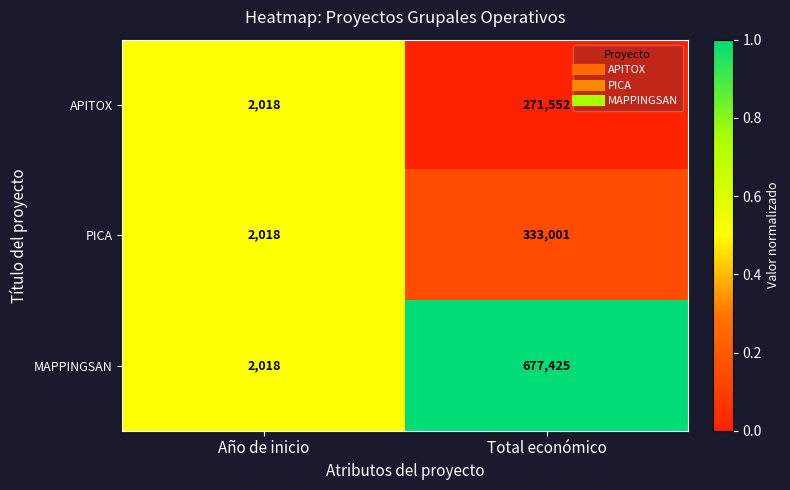

How many data points does each series have?

2